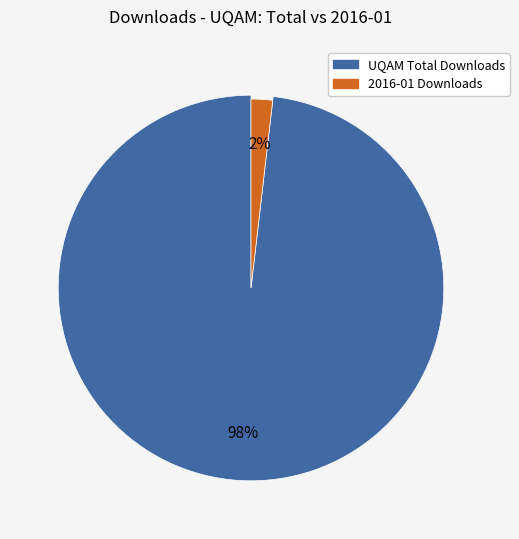

What percentage do 2016-01 Downloads and UQAM Total Downloads together represent?

100.0%